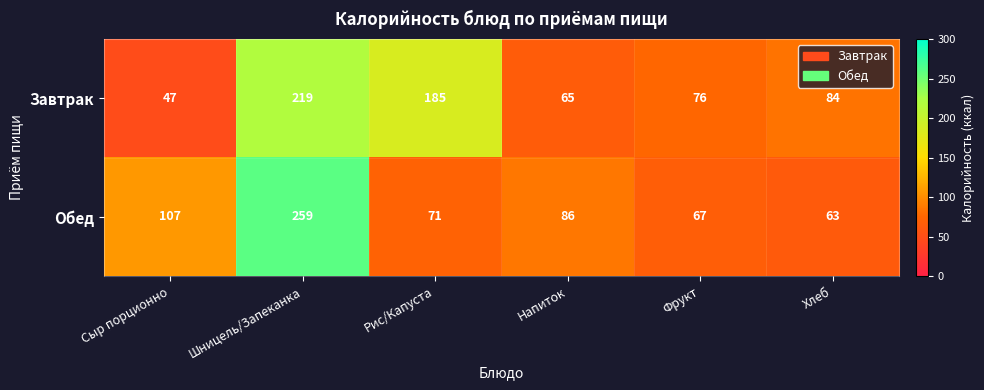

What is the average value of the Завтрак series?

113